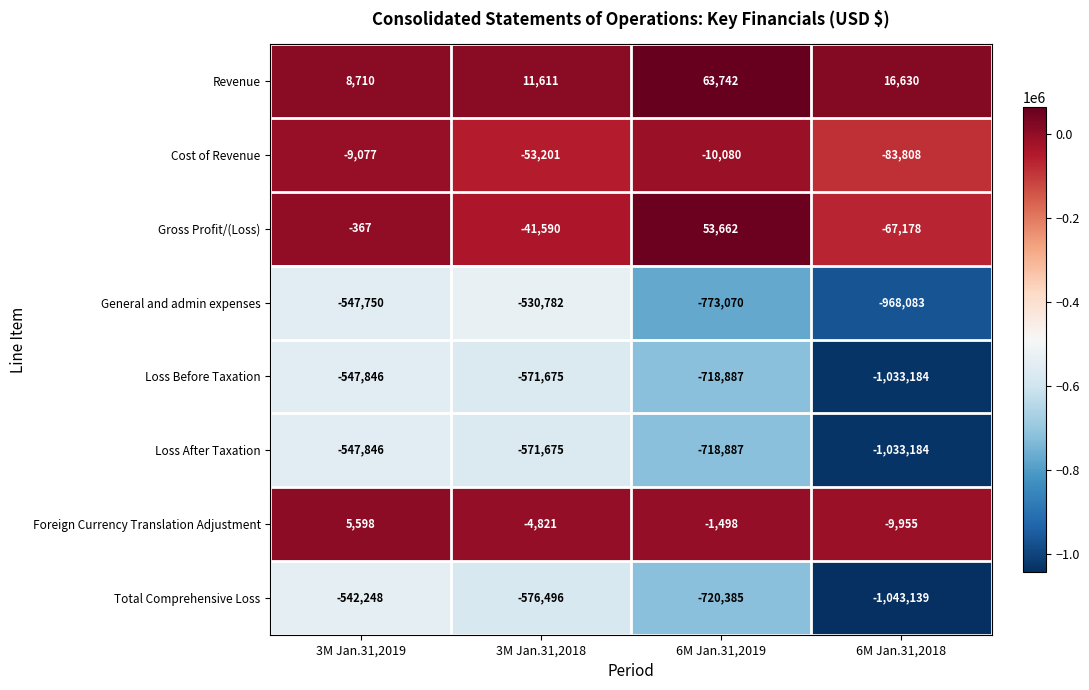

What is the sum of all General and admin expenses values?

-2819685